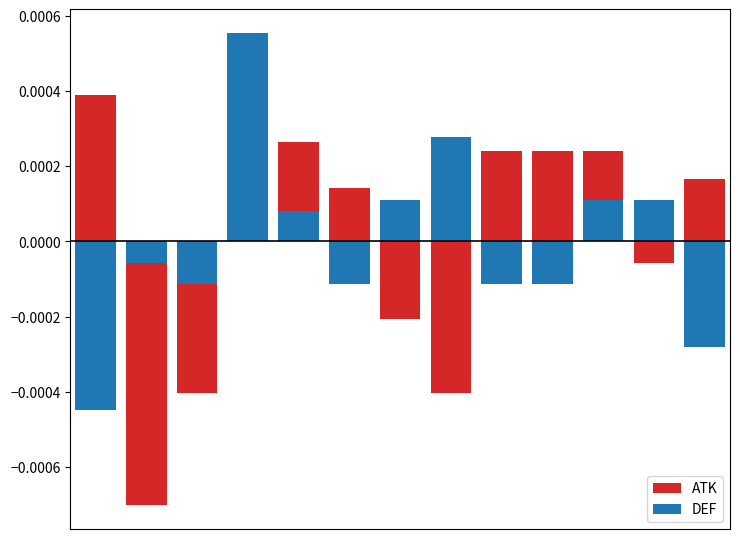

The DEF series shows -0.0 at 0. True or false?

True